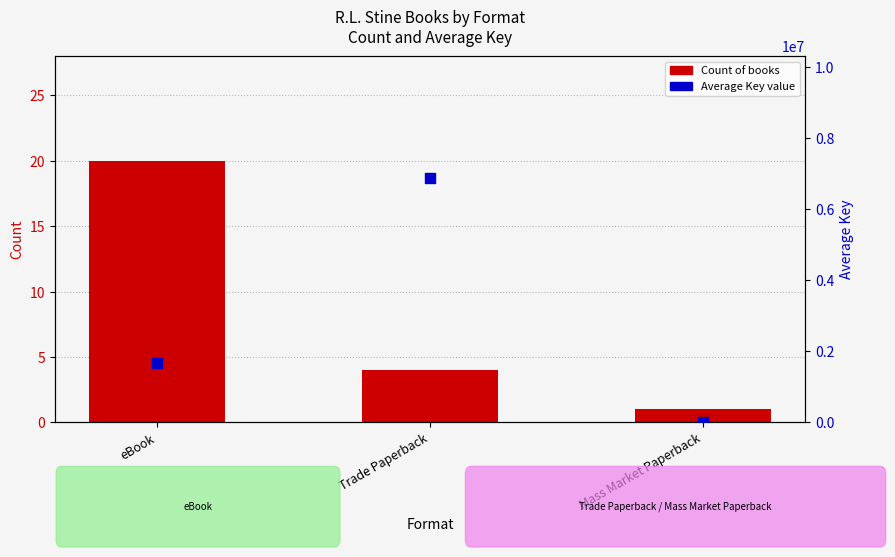

Which series has the largest Y range (max minus min)?

Average Key value